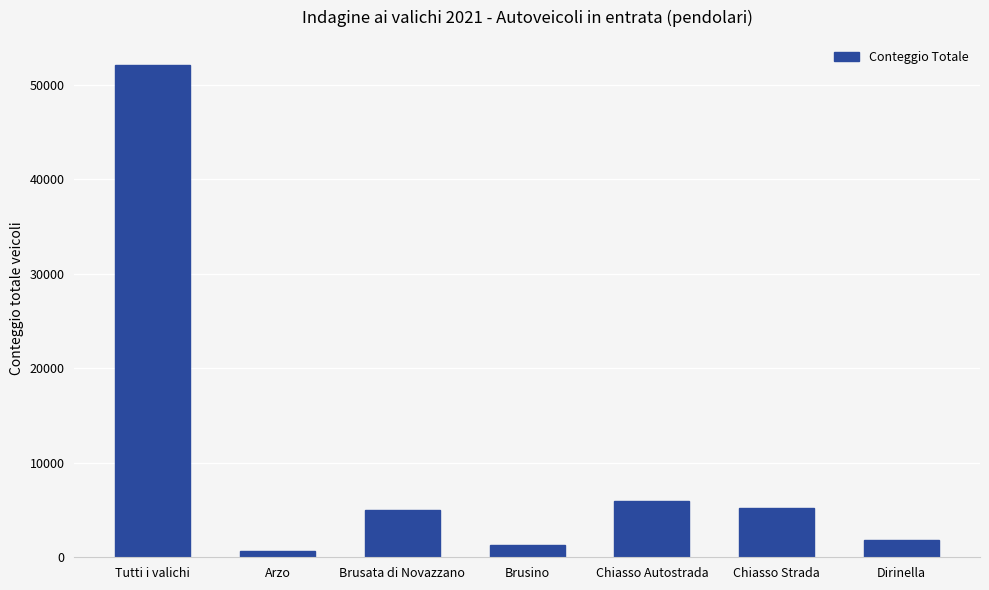

What is the greatest value displayed?

52169.3